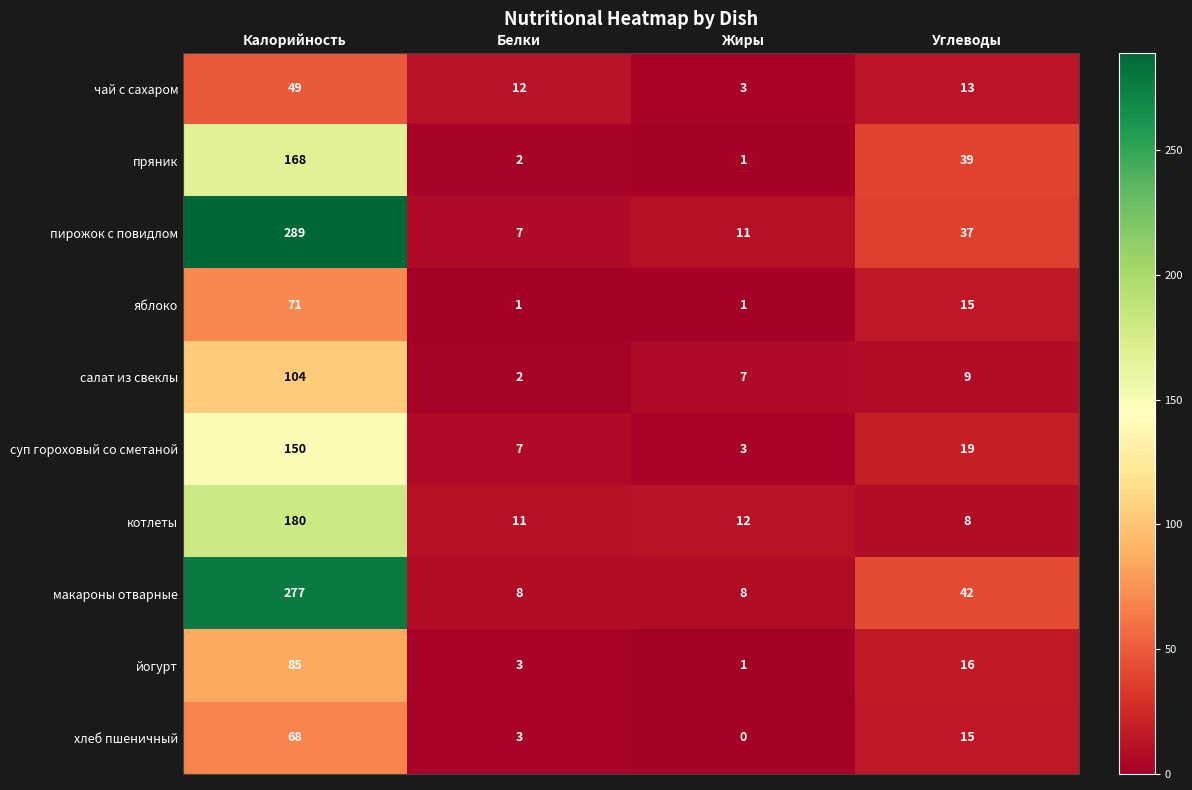

What is the difference between the maximum and second lowest values in the чай с сахаром series?

37